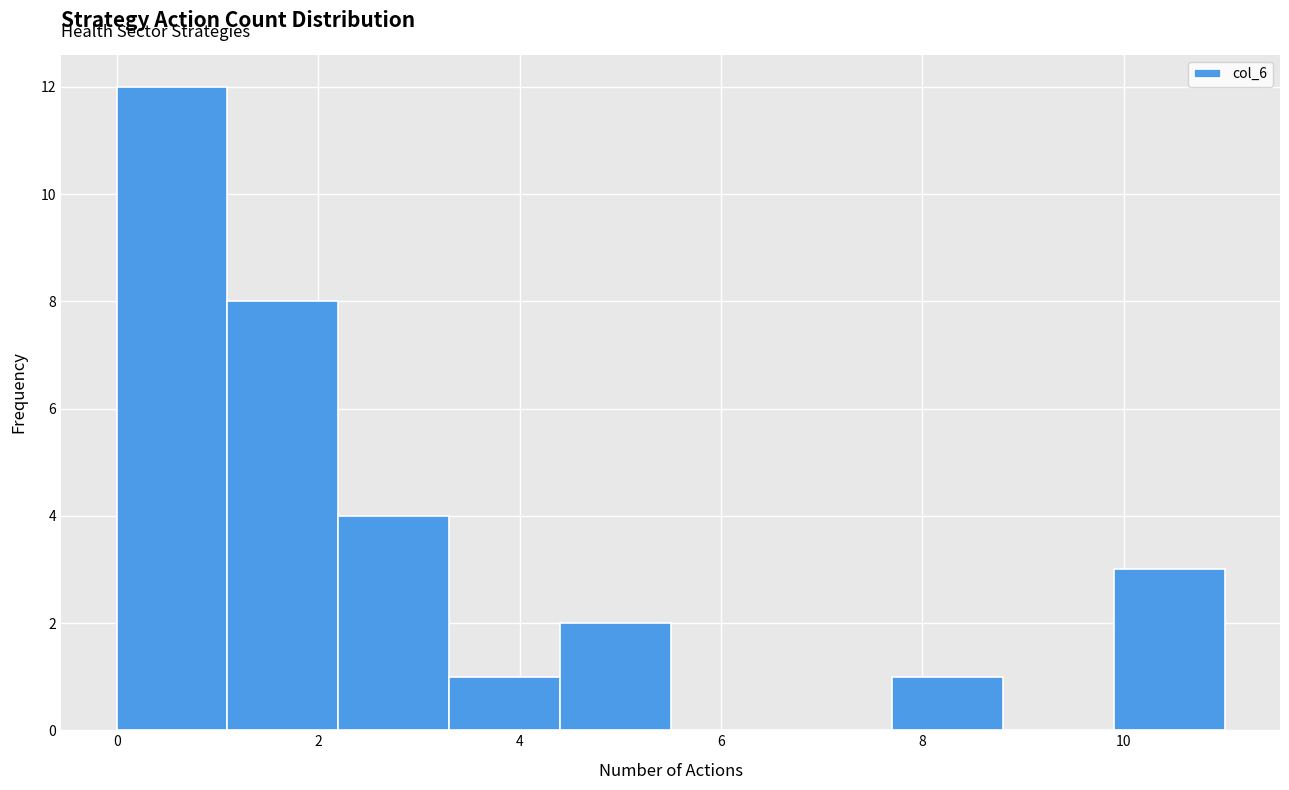

Reading left to right, transcribe this chart: for each bar, give the range it covers on the x-axis and its height. Neither the bar edges nor the heights are printed on the chart, so give them approximately, as read against the axes.

0.0 to 1.1: 12
1.1 to 2.2: 8
2.2 to 3.3: 4
3.3 to 4.4: 1
4.4 to 5.5: 2
5.5 to 6.6: 0
6.6 to 7.7: 0
7.7 to 8.8: 1
8.8 to 9.9: 0
9.9 to 11.0: 3